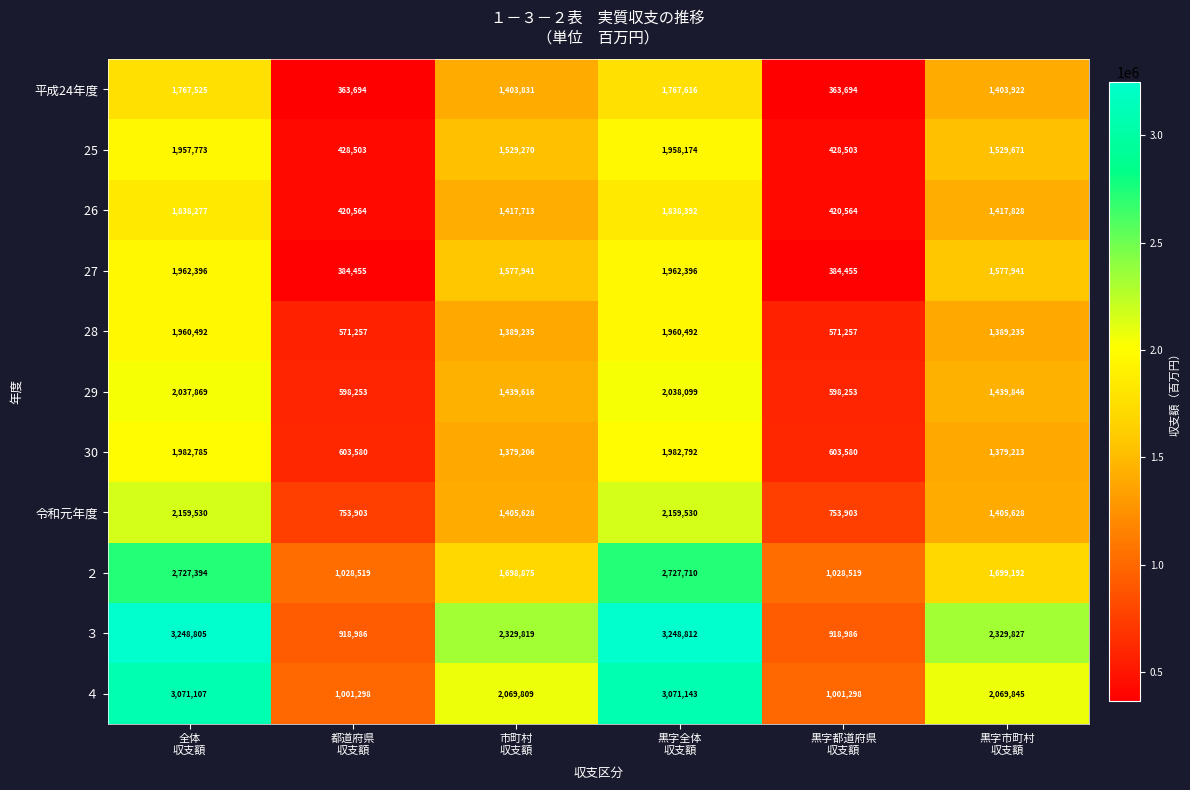

What is the smallest value displayed?

363694